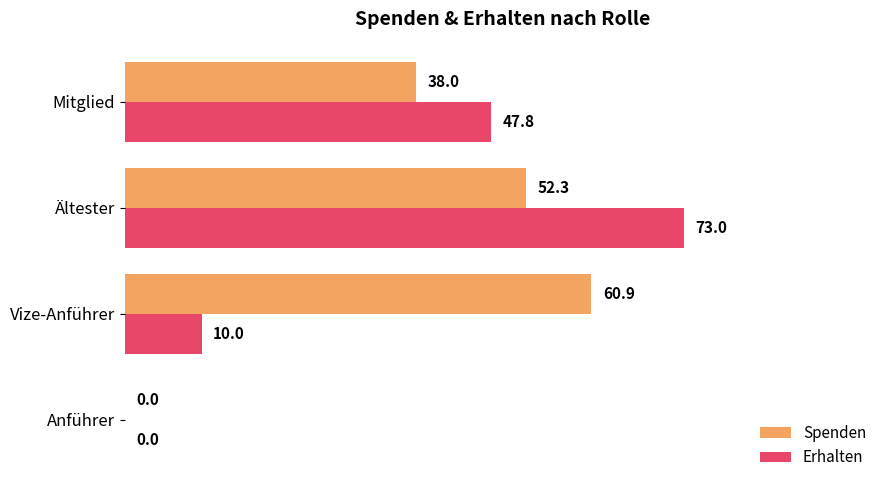

What are all the series names shown in the legend?

Spenden, Erhalten